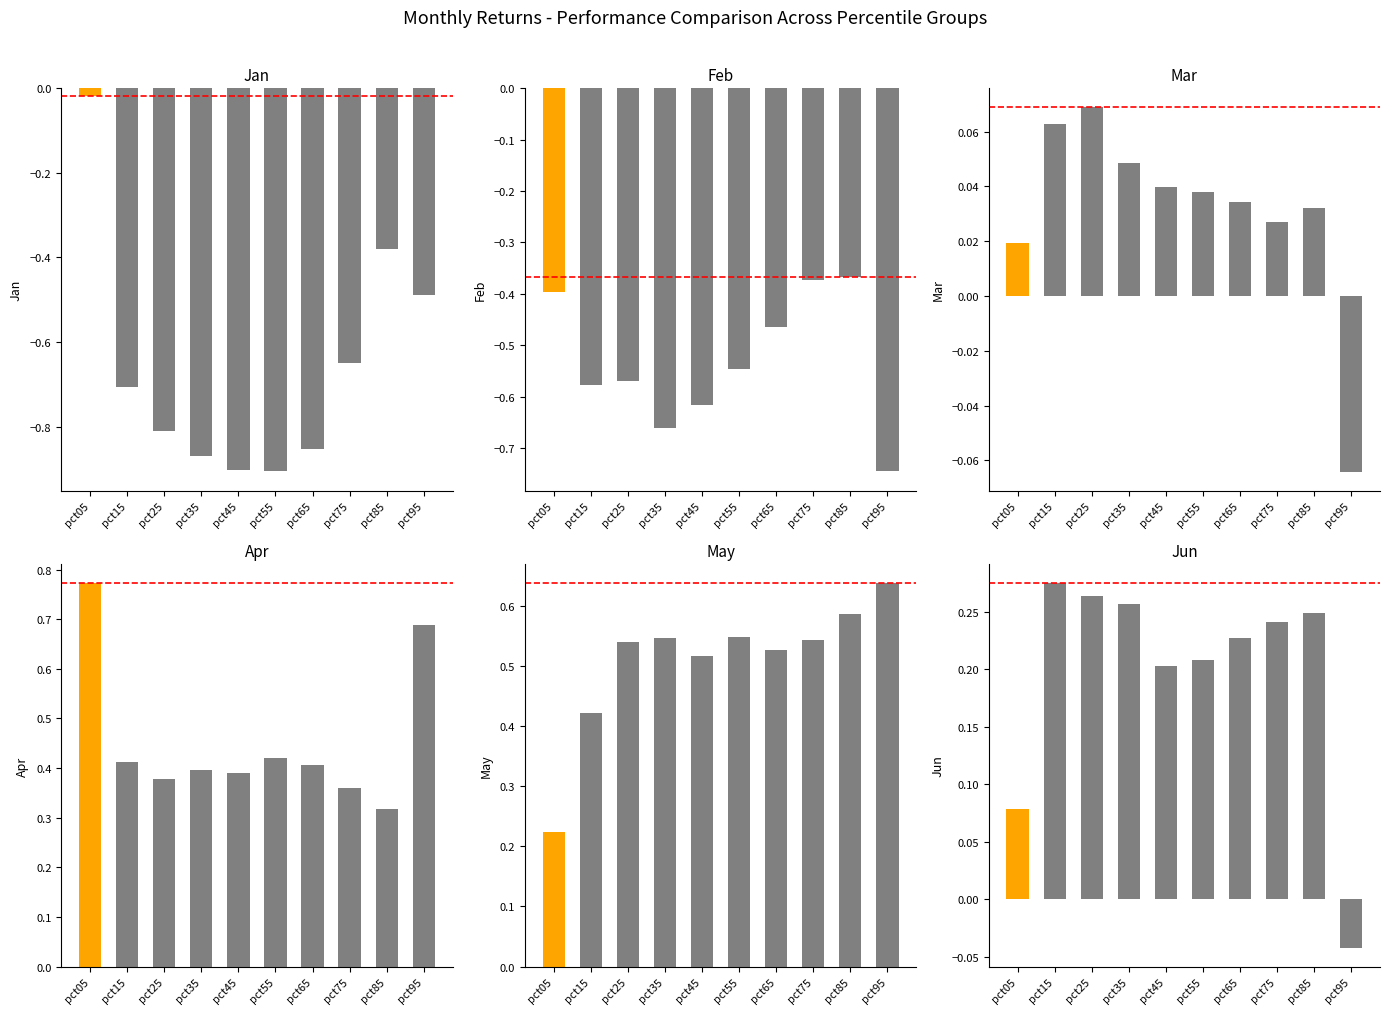

Reading left to right, transcribe all the data shown in this chart.

Jan: pct05=-0.0	pct15=-0.7	pct25=-0.8	pct35=-0.9	pct45=-0.9	pct55=-0.9	pct65=-0.9	pct75=-0.6	pct85=-0.4	pct95=-0.5
Feb: pct05=-0.4	pct15=-0.6	pct25=-0.6	pct35=-0.7	pct45=-0.6	pct55=-0.5	pct65=-0.5	pct75=-0.4	pct85=-0.4	pct95=-0.7
Mar: pct05=0.0	pct15=0.1	pct25=0.1	pct35=0.0	pct45=0.0	pct55=0.0	pct65=0.0	pct75=0.0	pct85=0.0	pct95=-0.1
Apr: pct05=0.8	pct15=0.4	pct25=0.4	pct35=0.4	pct45=0.4	pct55=0.4	pct65=0.4	pct75=0.4	pct85=0.3	pct95=0.7
May: pct05=0.2	pct15=0.4	pct25=0.5	pct35=0.5	pct45=0.5	pct55=0.5	pct65=0.5	pct75=0.5	pct85=0.6	pct95=0.6
Jun: pct05=0.1	pct15=0.3	pct25=0.3	pct35=0.3	pct45=0.2	pct55=0.2	pct65=0.2	pct75=0.2	pct85=0.2	pct95=-0.0